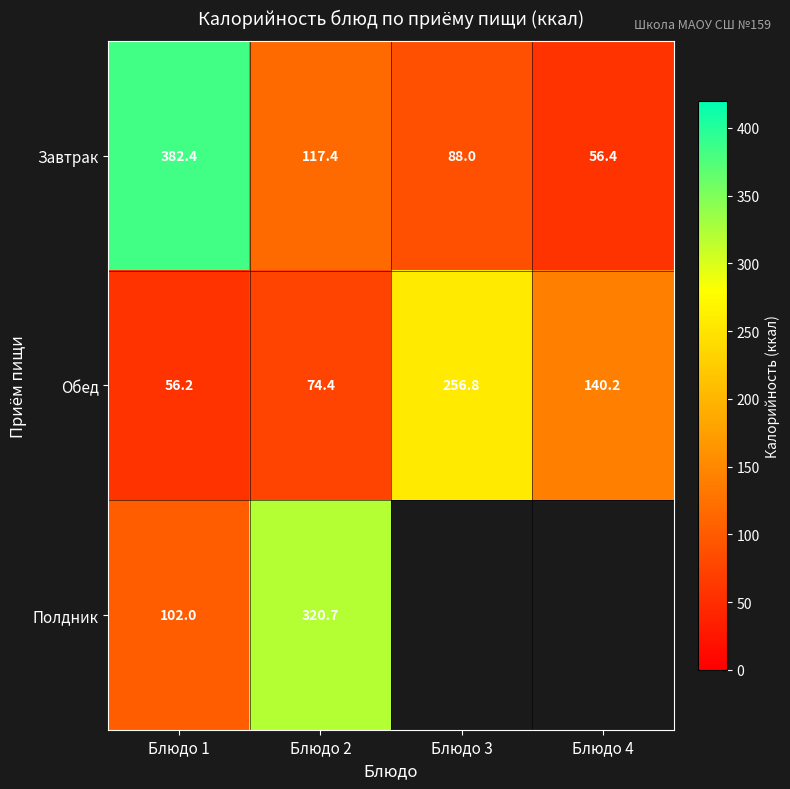

Which label corresponds to the smallest value in the chart?

Блюдо 3